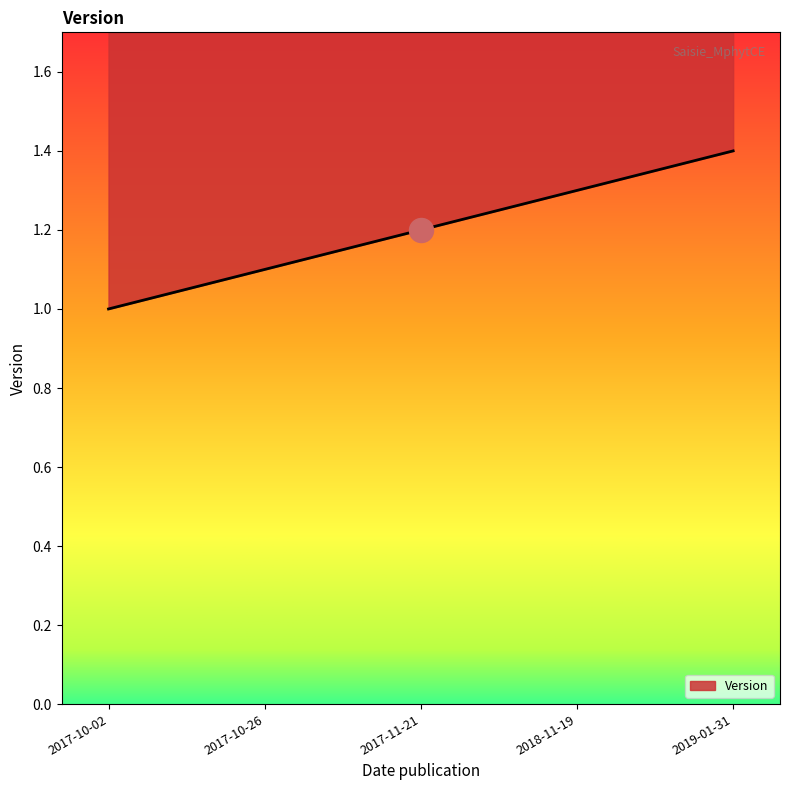

What is the ratio of the value at 2019-01-31 to the value at 2017-11-21?

1.2